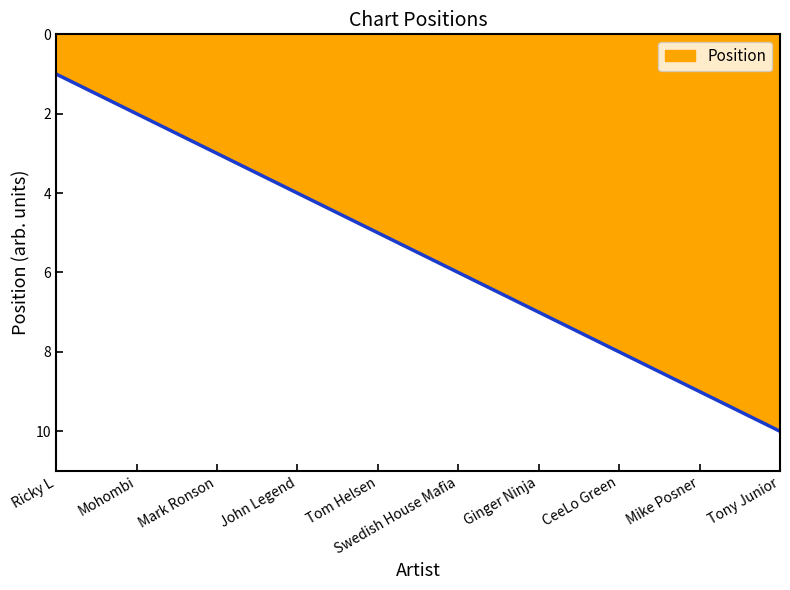

The chart shows a value of 3 at Mark Ronson. True or false?

True